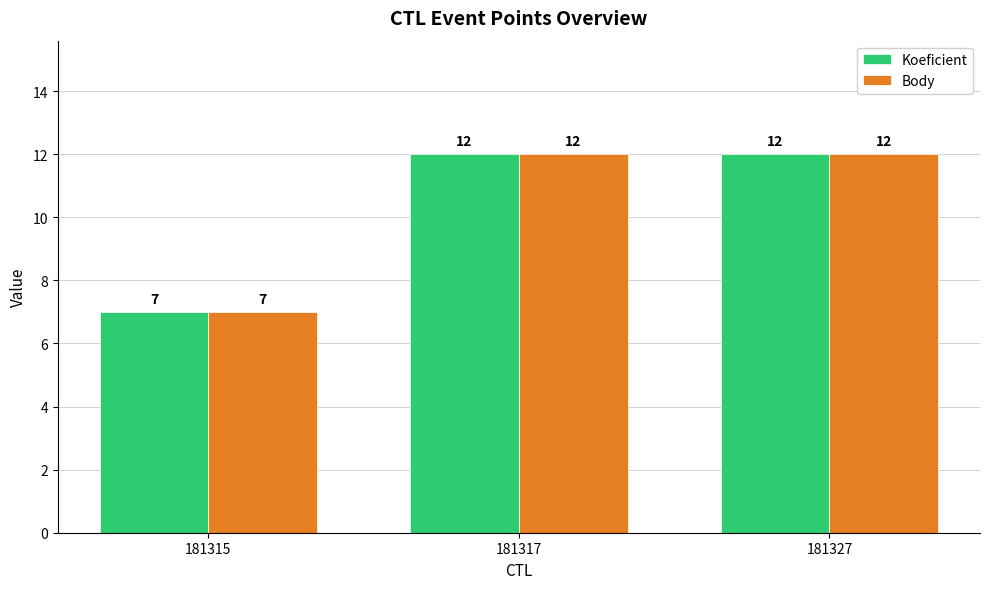

The Koeficient series shows 12 at 181317. True or false?

True